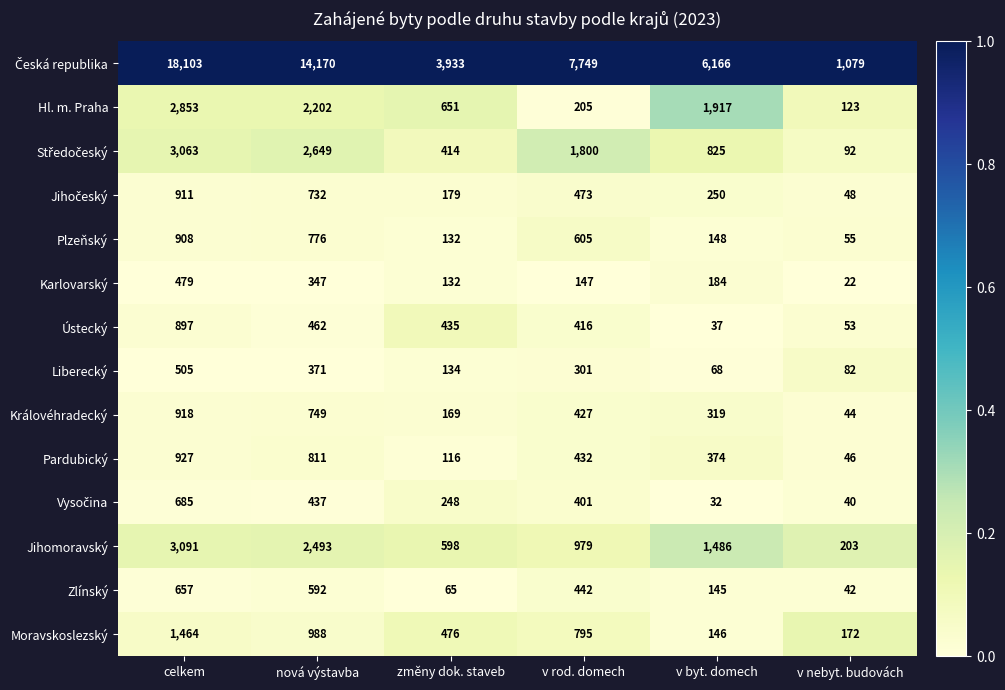

What is the highest value of the Liberecký series?

505